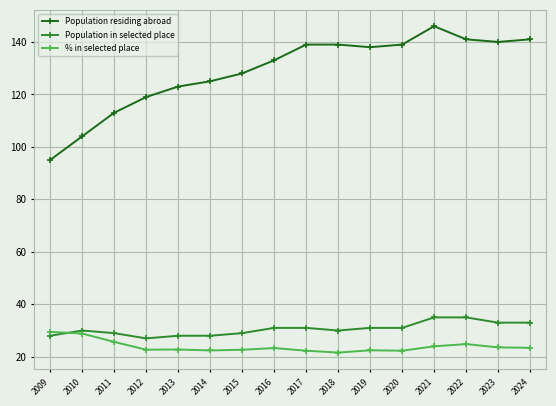

Which label corresponds to the largest value in the chart?

2021